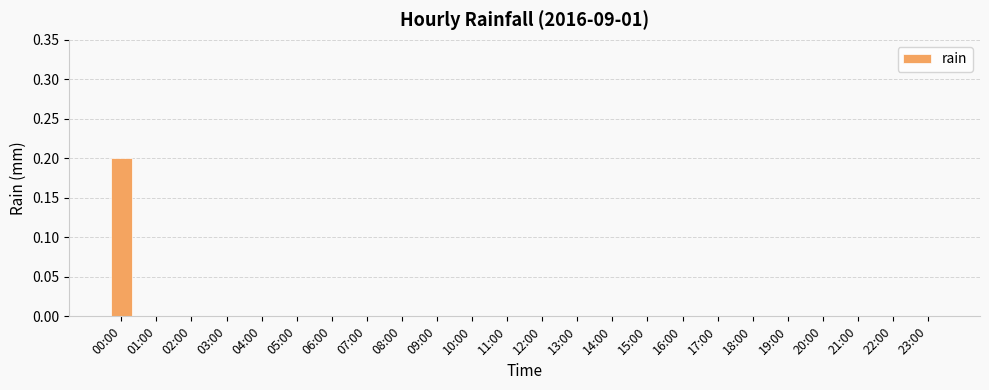

Reading left to right, what are all the values shown in this chart?

0.2	0.0	0.0	0.0	0.0	0.0	0.0	0.0	0.0	0.0	0.0	0.0	0.0	0.0	0.0	0.0	0.0	0.0	0.0	0.0	0.0	0.0	0.0	0.0